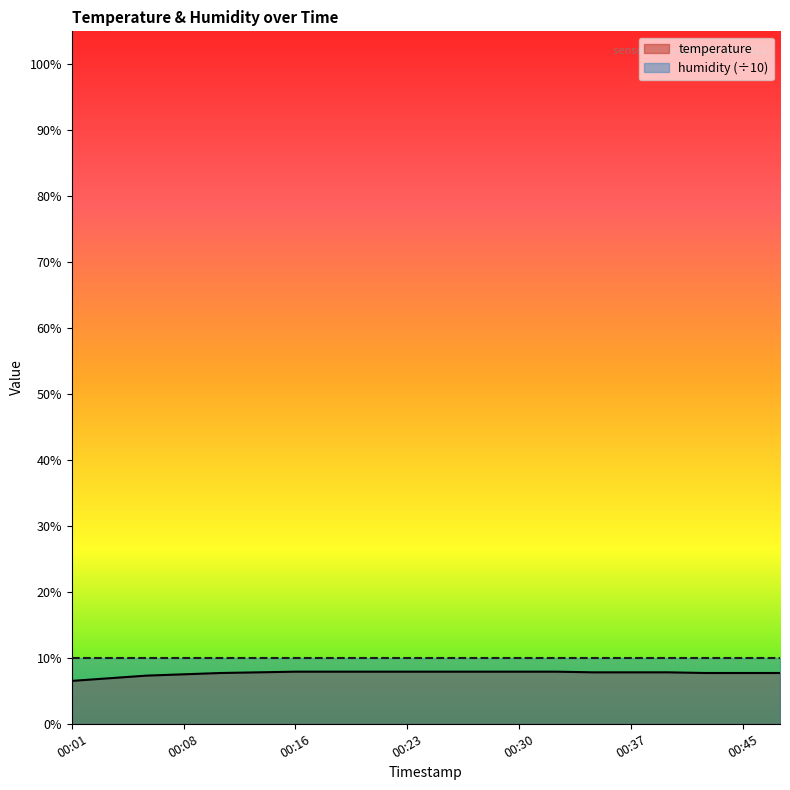

Which series has the widest spread of values?

temperature